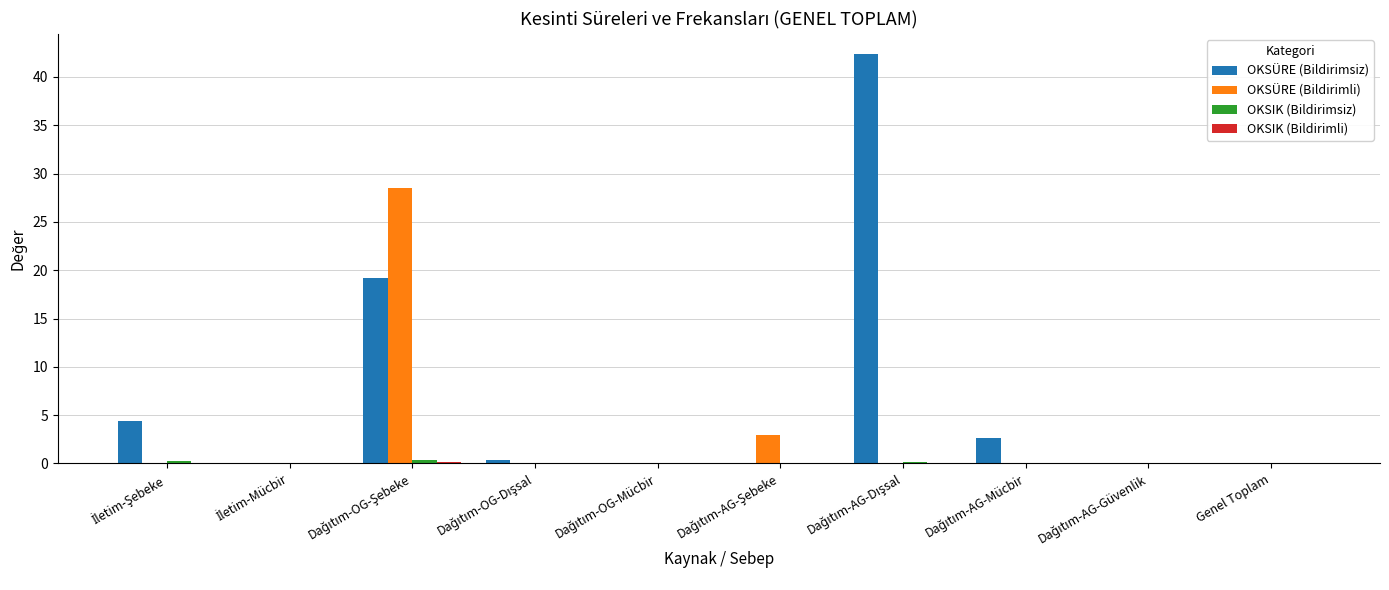

How many categories are shown in the chart?

10